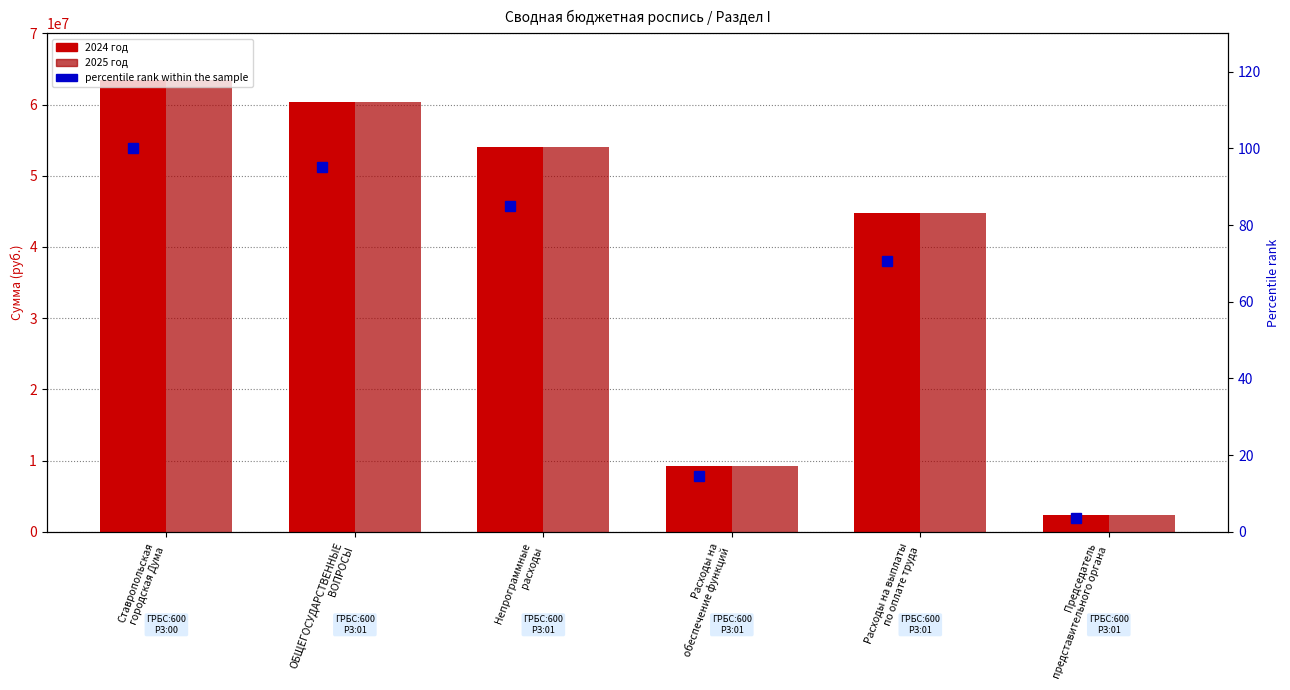

Reading left to right, extract all data points from this chart.

2024 год: 63496340	60405840	53969764	9166572	44803192	2349288
2025 год: 63496340	60405840	53969764	9166572	44803192	2349288